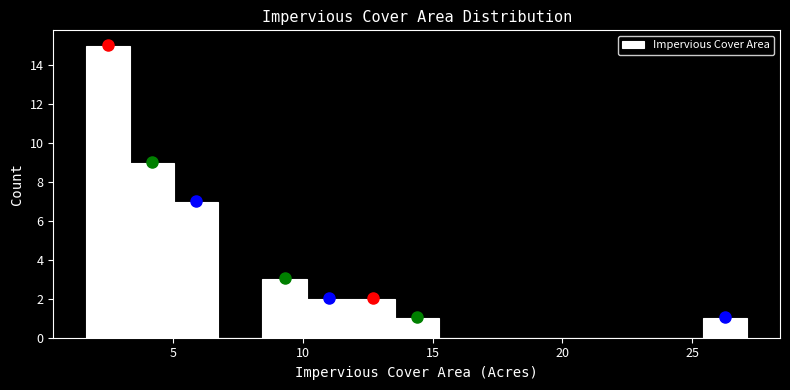

Read against the x-axis, roughly where is the centre of the tallest bar?

2.5